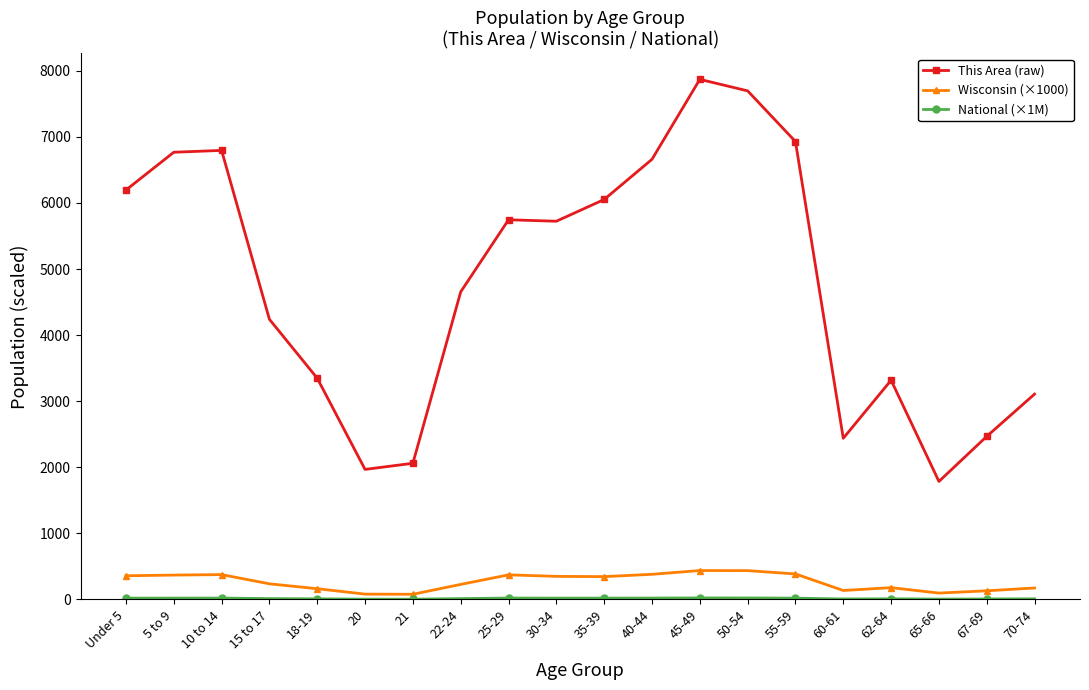

What is the lowest value of the Wisconsin (×1000) series?

78.2